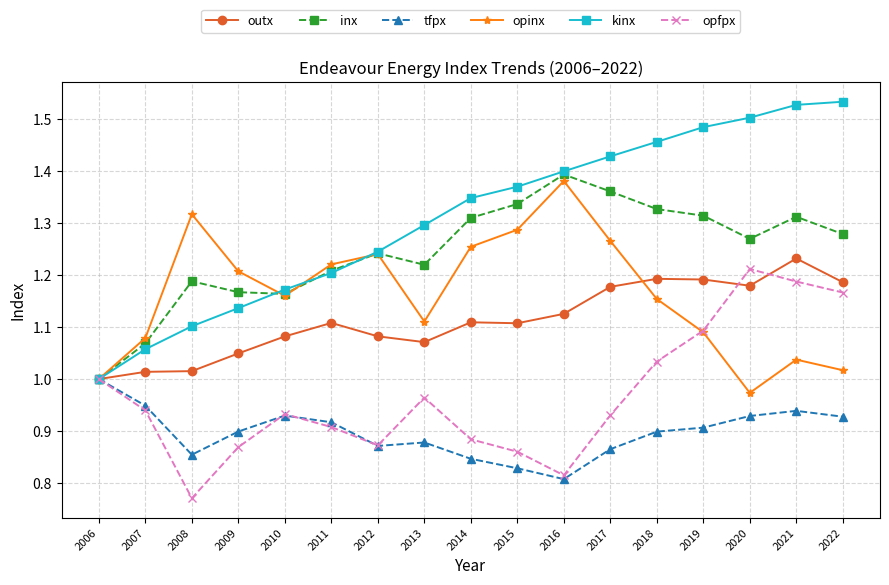

What is the difference between the second highest and minimum values in the tfpx series?

0.1